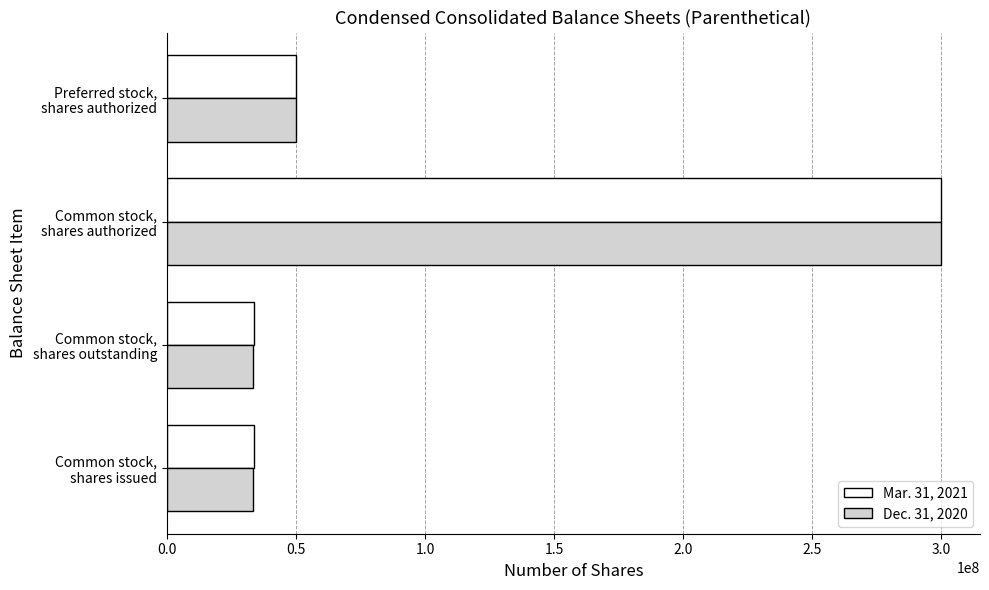

What are all the series names shown in the legend?

Mar. 31, 2021, Dec. 31, 2020